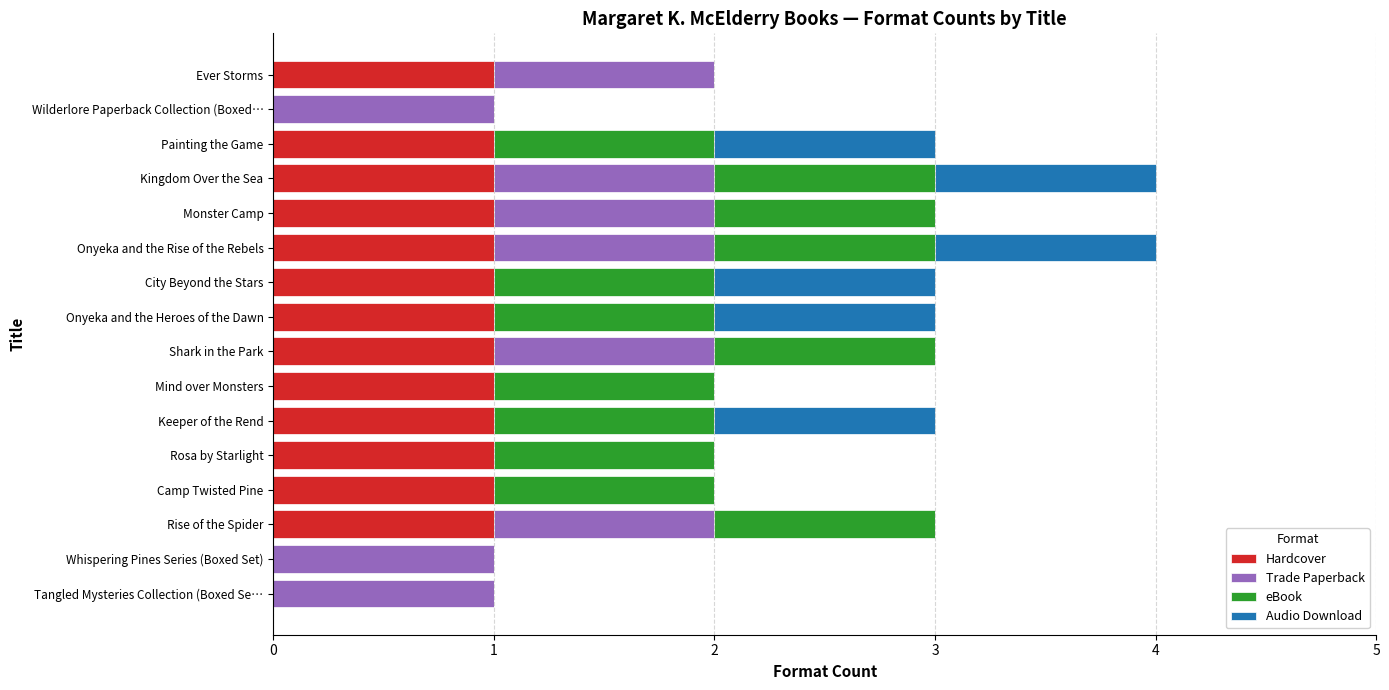

Which series has the largest range (max minus min)?

Hardcover